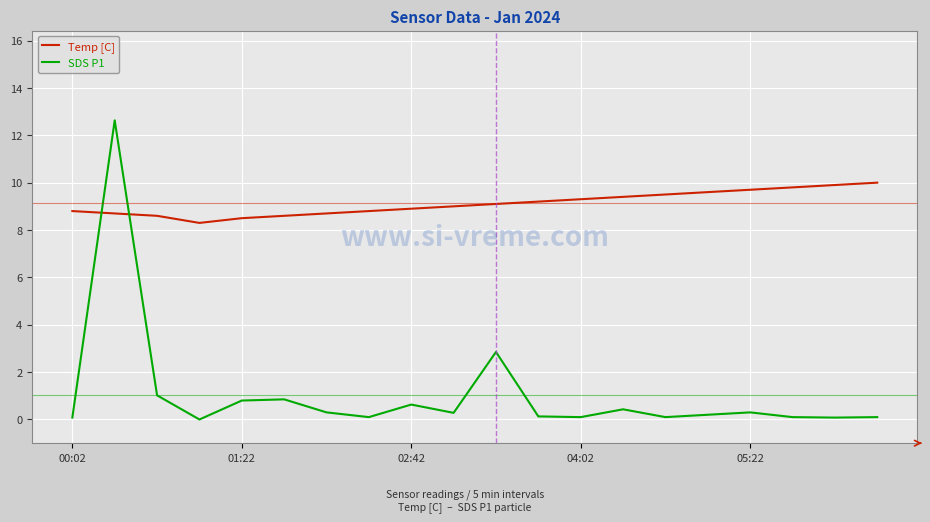

Which series has the largest total across all categories?

Temp [C]